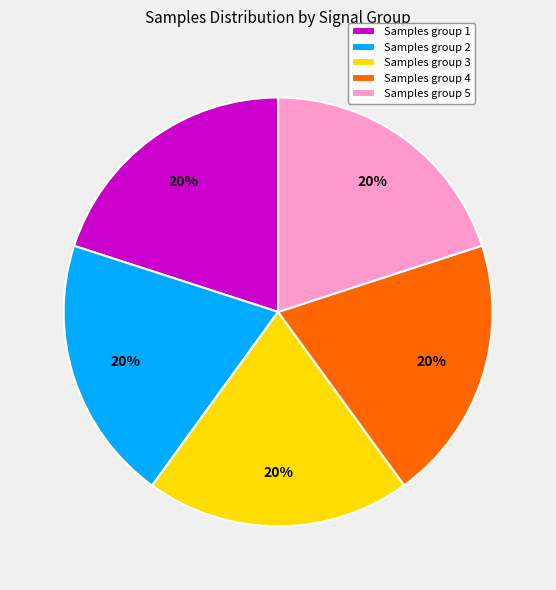

The Samples group 1 slice represents 10% of the pie. True or false?

False